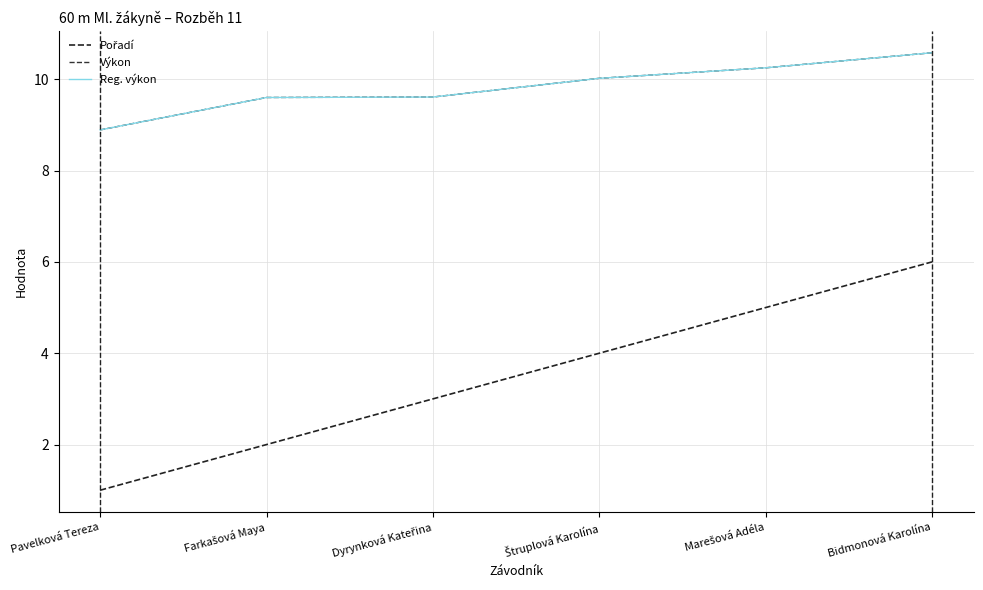

Does the chart have visible grid lines?

Yes